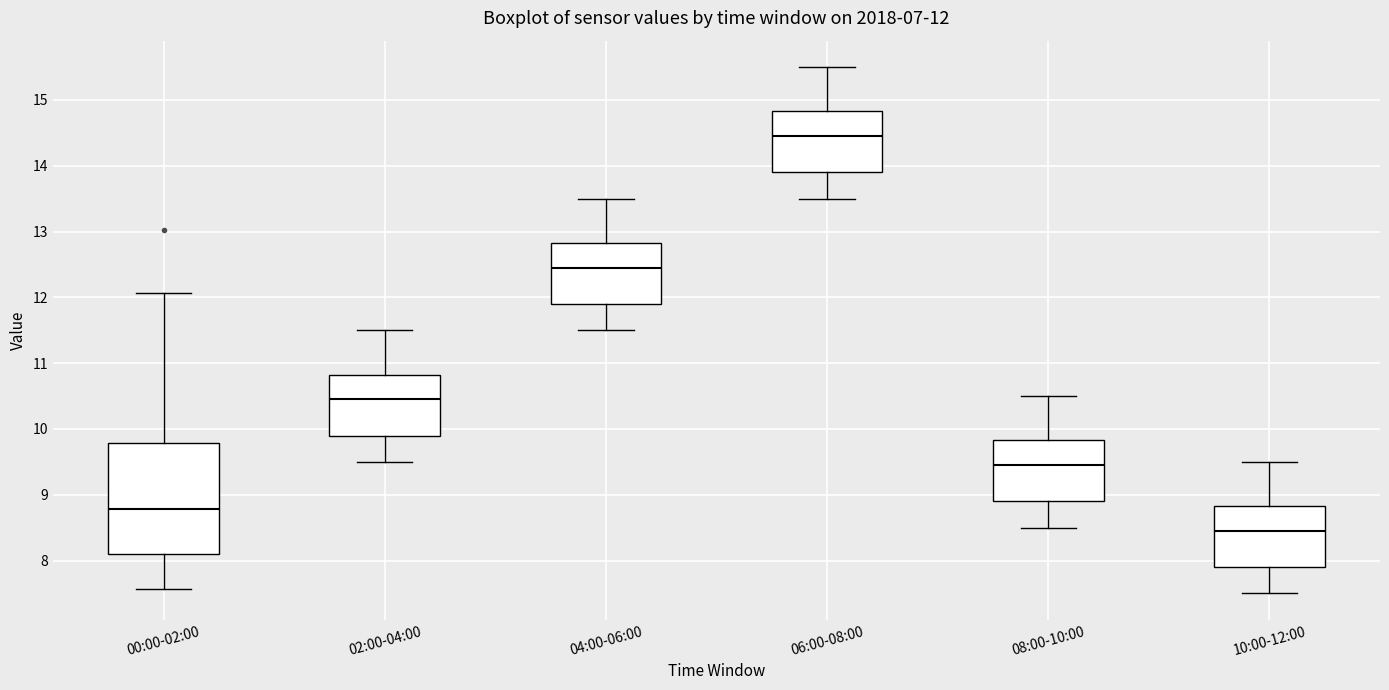

Which box has the highest median line?

06:00-08:00